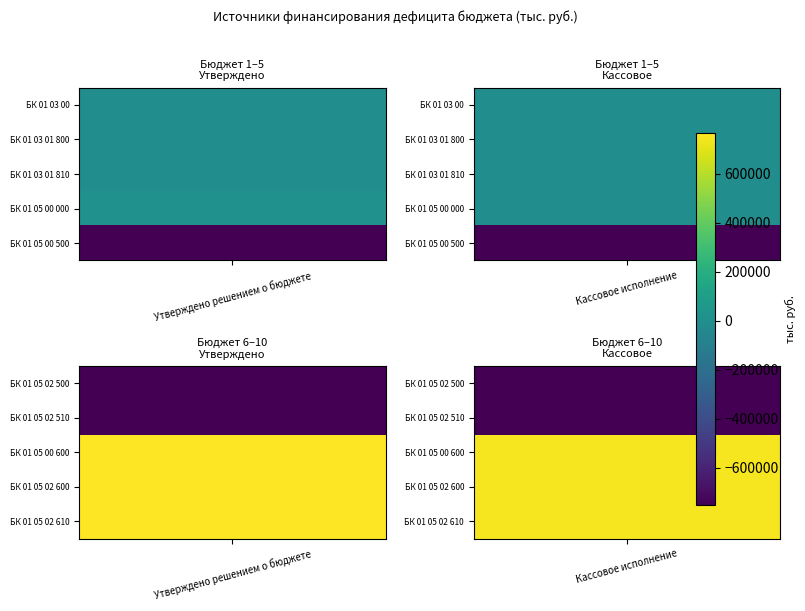

List the labels in order of 000 01 05 00 00 00 0000 000 value, smallest first.

Кассовое исполнение, Утверждено решением о бюджете